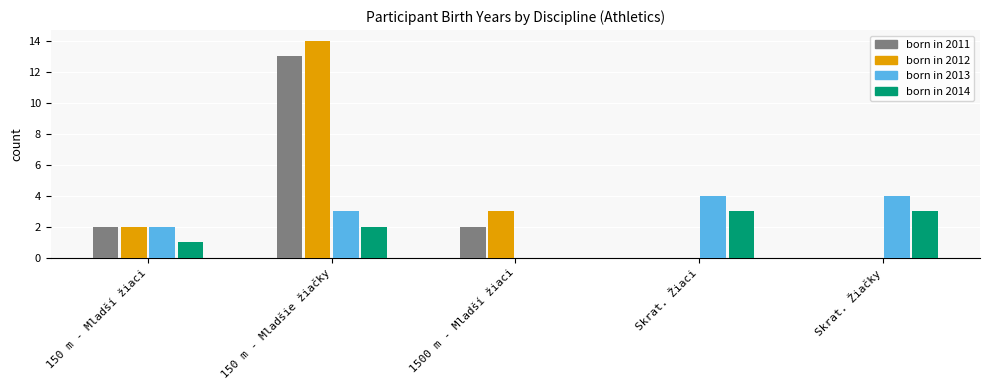

Is the value of born in 2014 at Skrat. Žiačky greater than the value of born in 2011 at 150 m - Mladší žiaci?

Yes